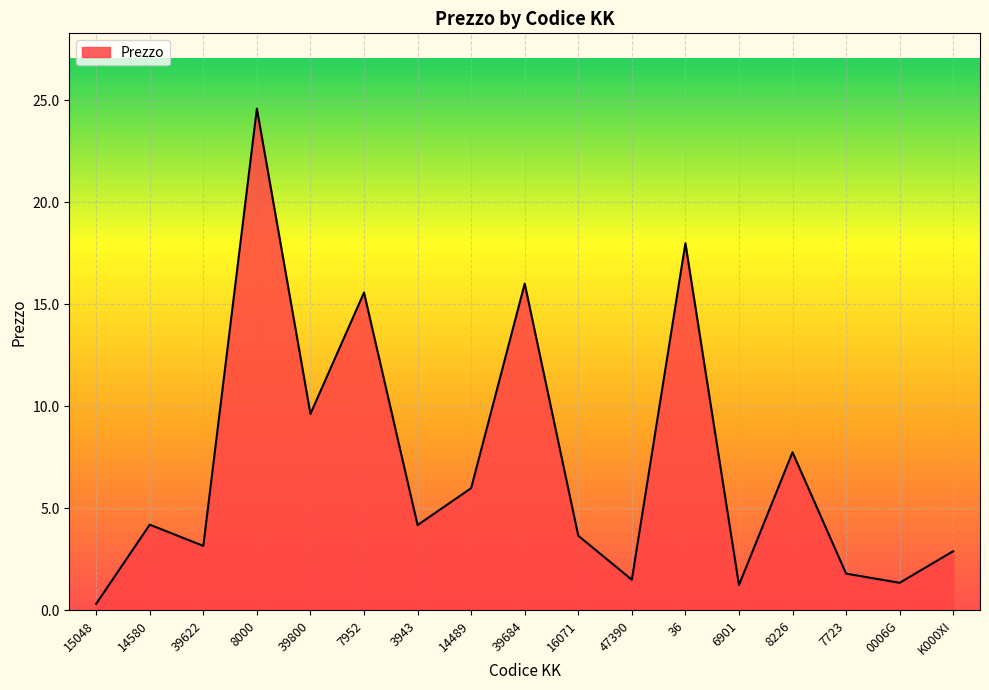

What is the difference between the values at 39622 and 36?

14.8